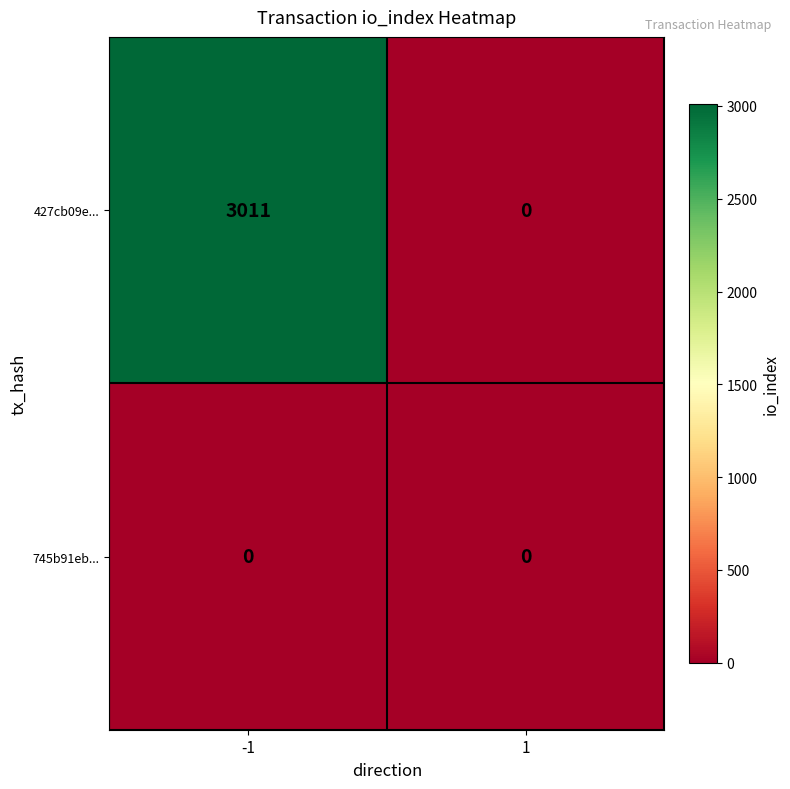

Which series has the widest spread of values?

427cb09e...